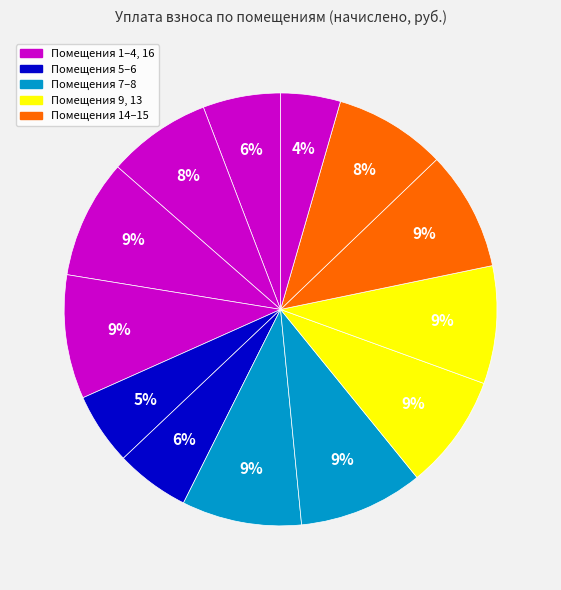

How many segments does this pie chart have?

13